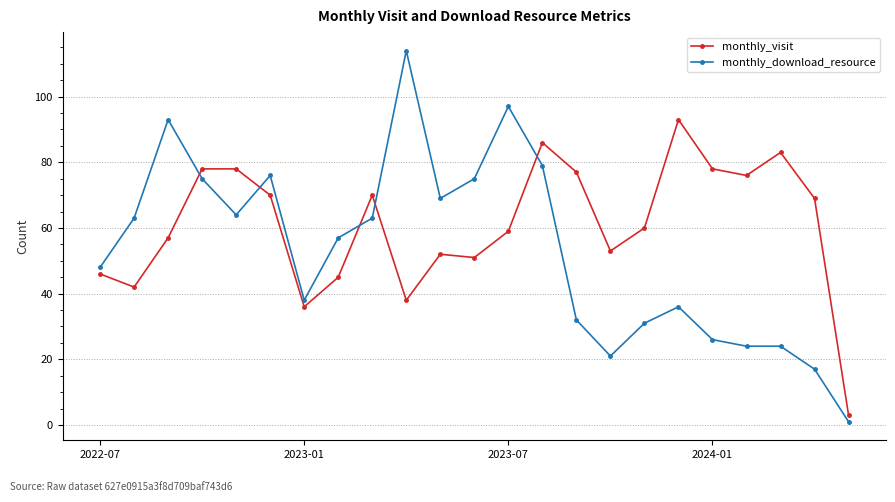

At how many categories does at least one series exceed 101?

1